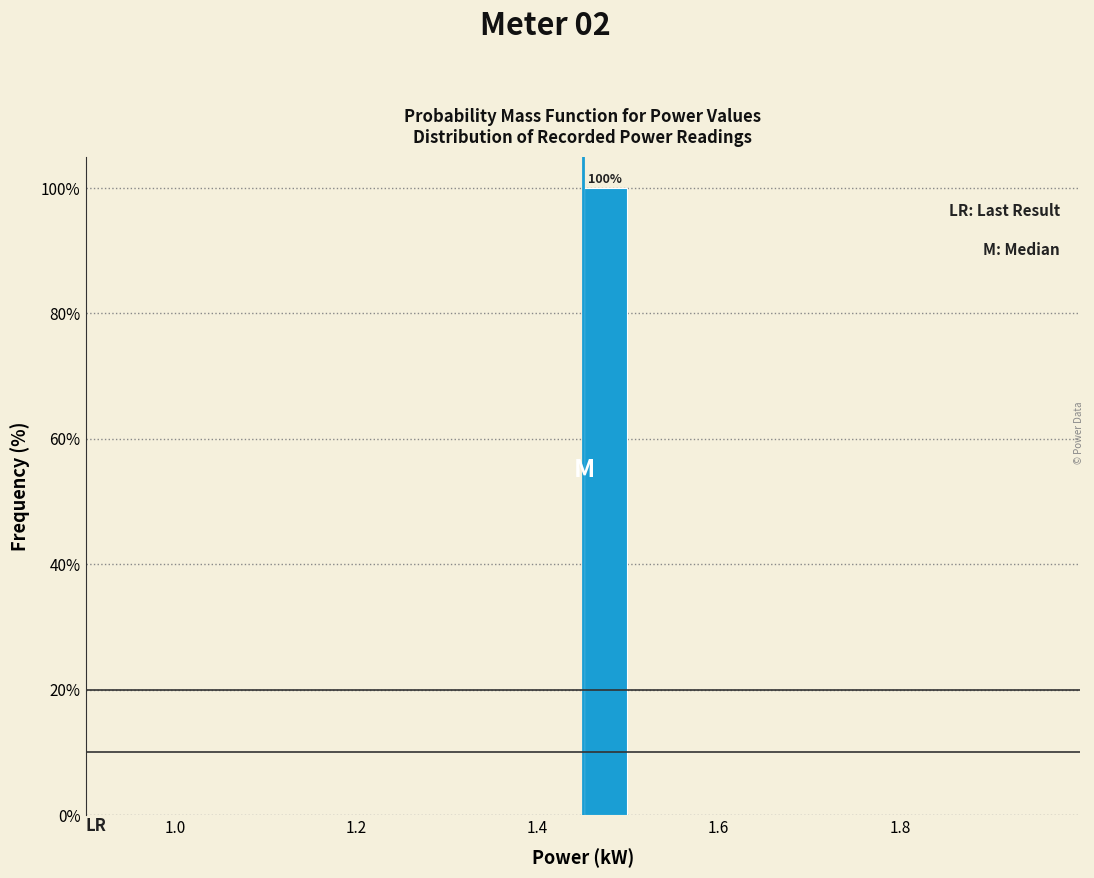

Read against the x-axis, roughly where is the centre of the tallest bar?

1.48